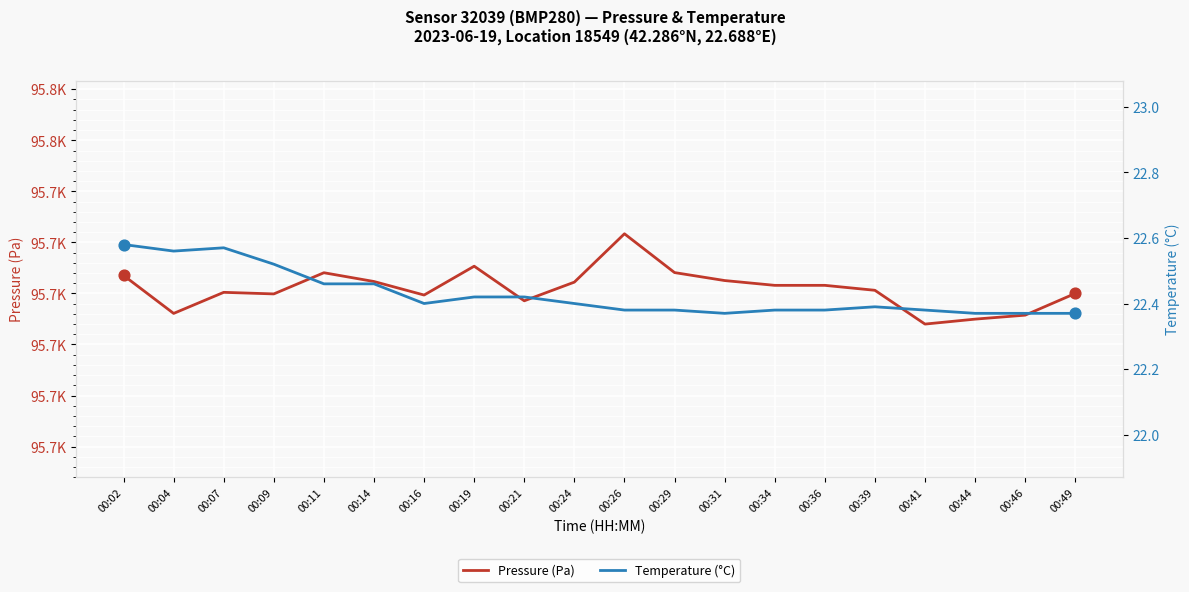

Is the value of Temperature (°C) at 00:11 greater than the value of Pressure (Pa) at 00:44?

No